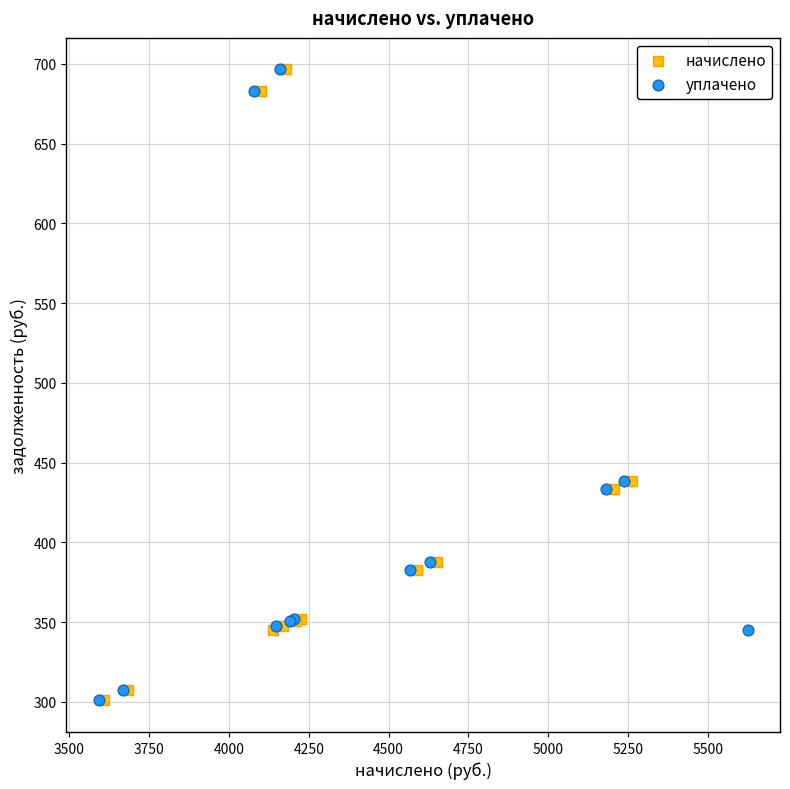

What are all the series names shown in the legend?

начислено, уплачено